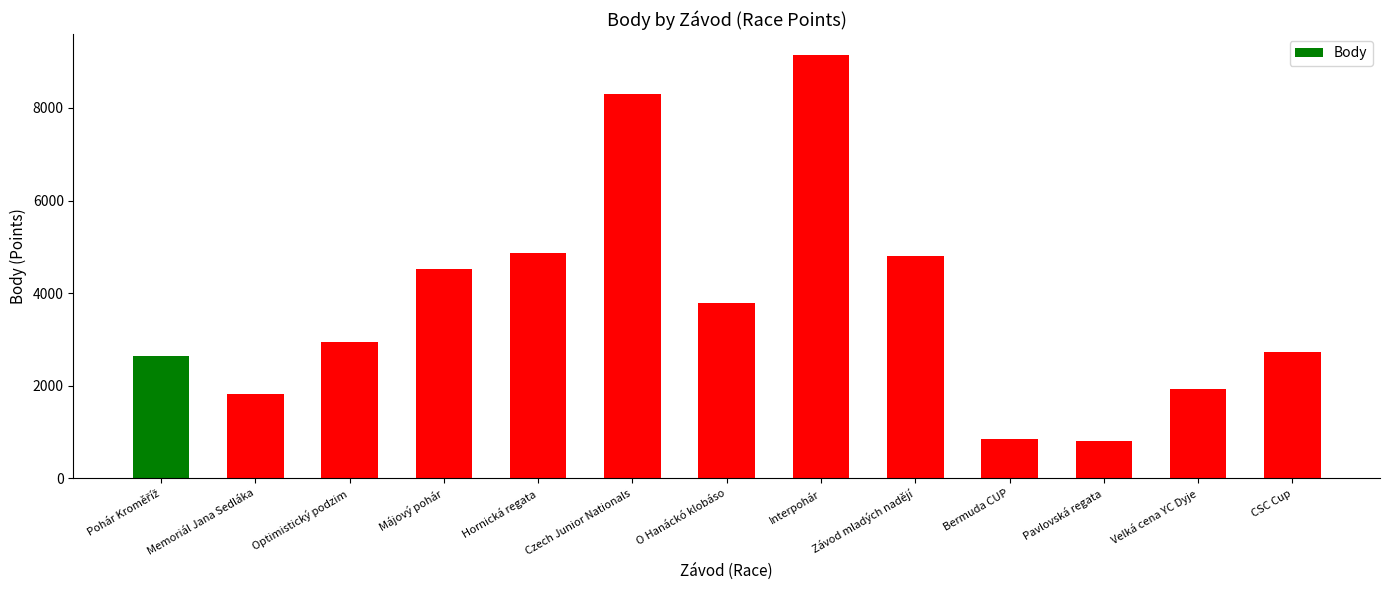

Does the chart contain any negative values?

No